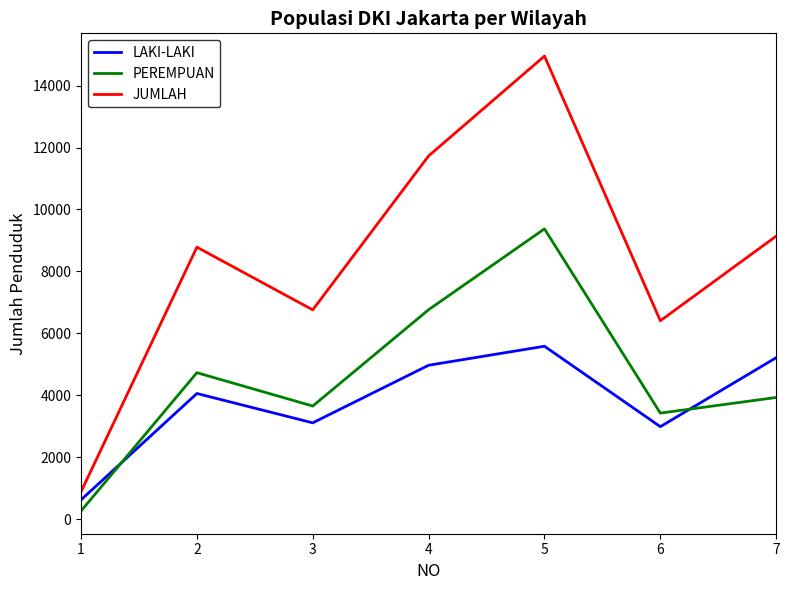

What is the sum of the PEREMPUAN values at 6 and 3?

7070